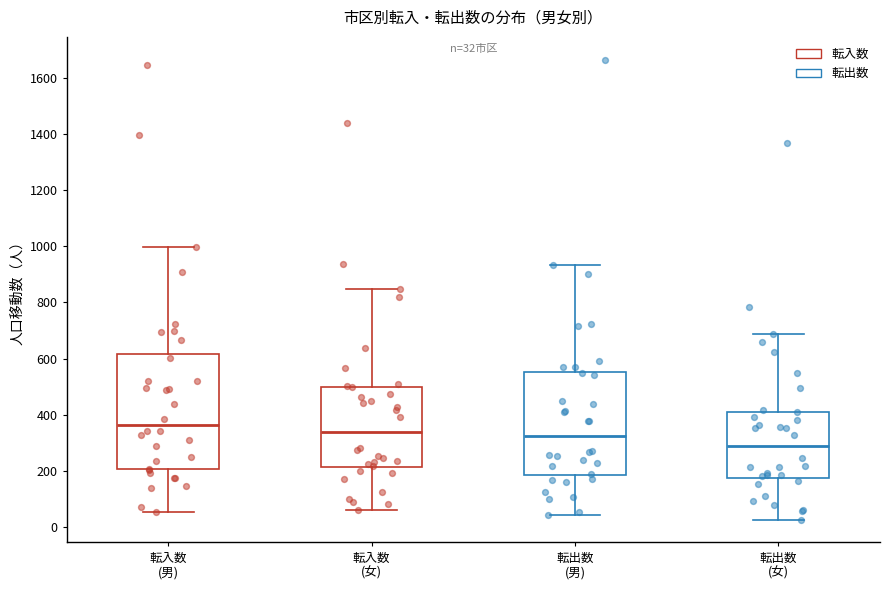

Comparing the boxes themselves (not the whiskers), which one is the tallest?

転入数 (男)